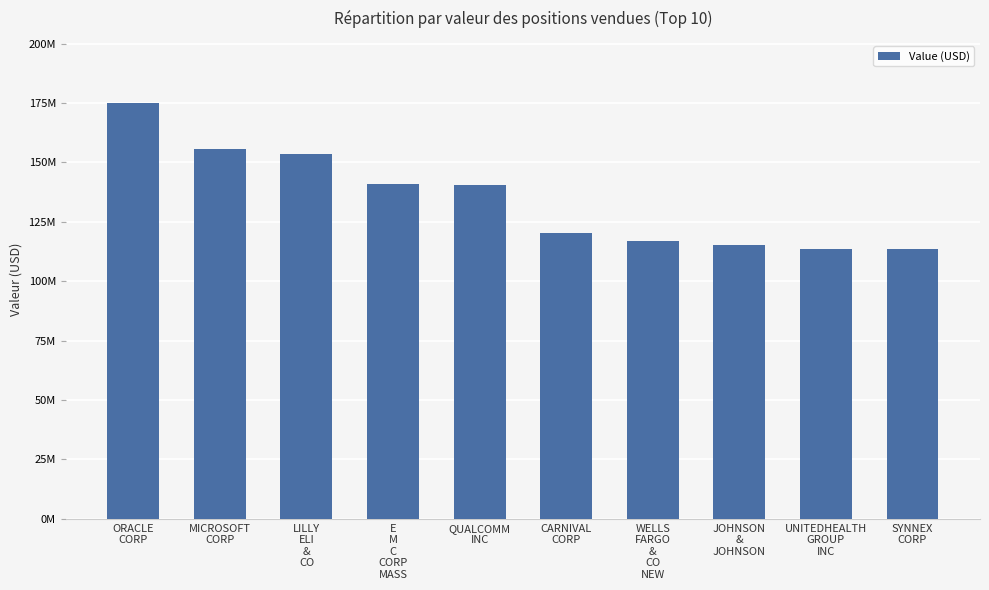

Reading left to right, what are all the values shown in this chart?

174958000	155482000	153608000	141041000	140281000	120138000	117078000	115337000	113618000	113538000